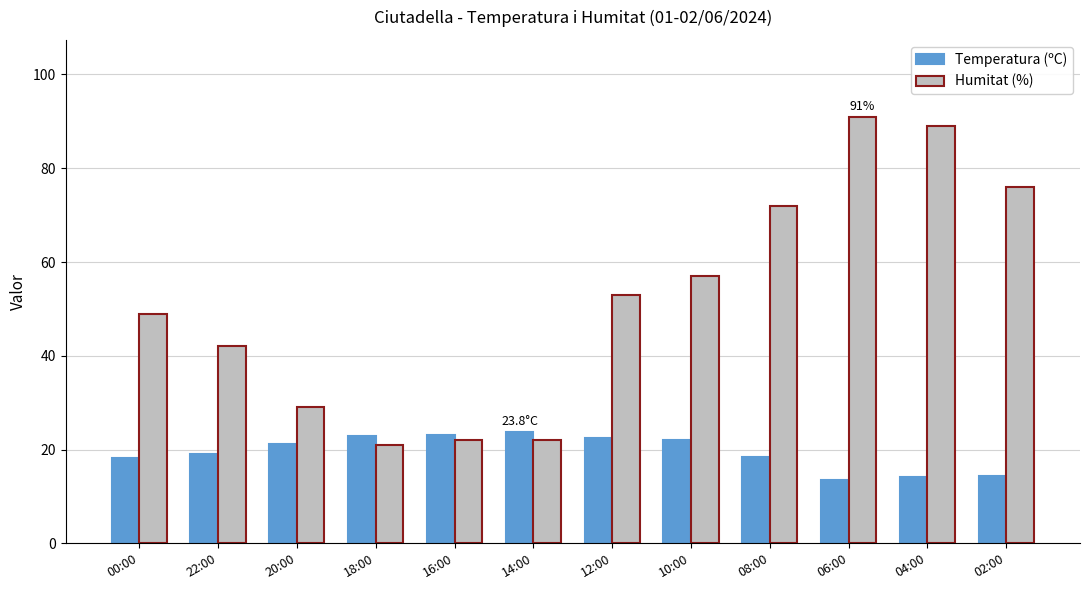

What is the average value of the Temperatura (ºC) series?

19.4